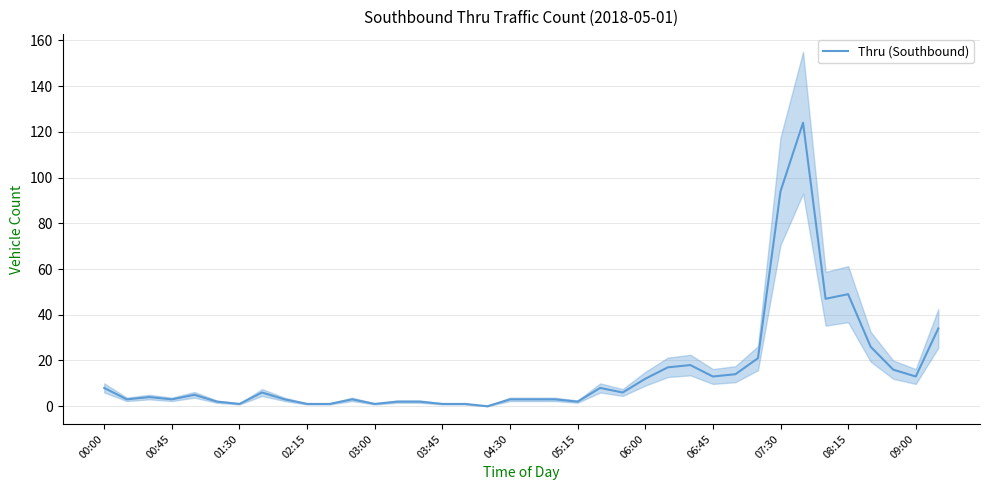

At which category does the chart reach its peak across all series?

31